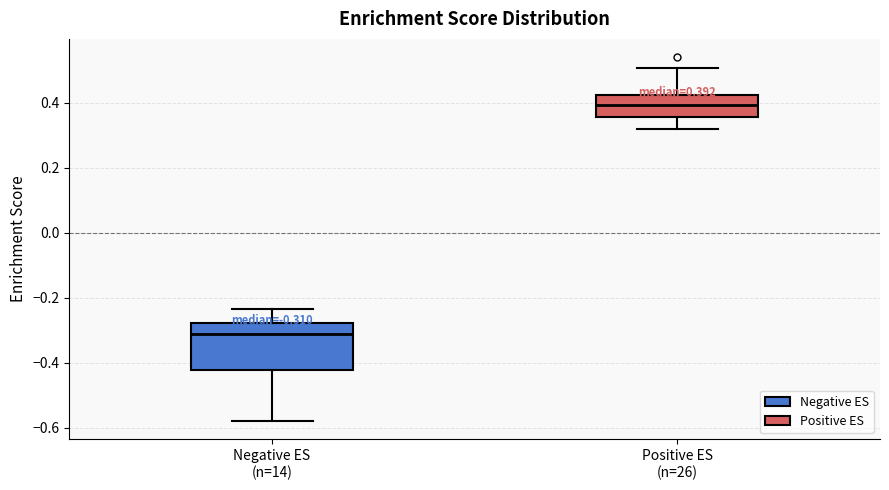

Which box has the lowest median line?

Negative ES (n=14)